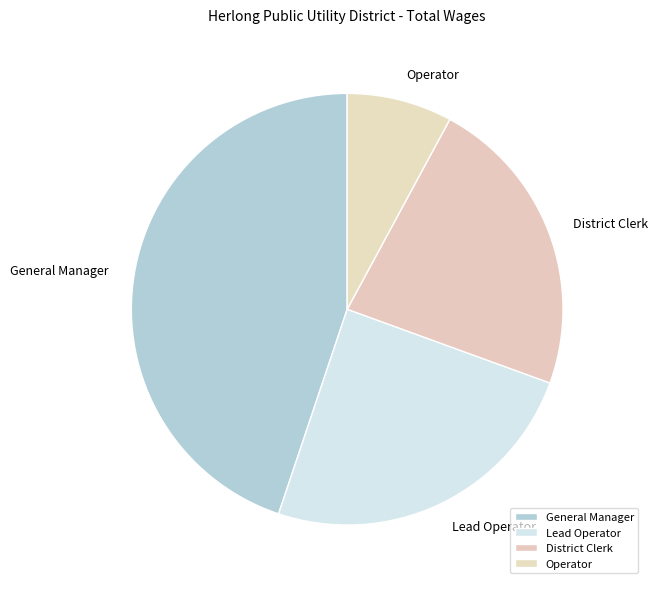

Which slice is the largest?

General Manager